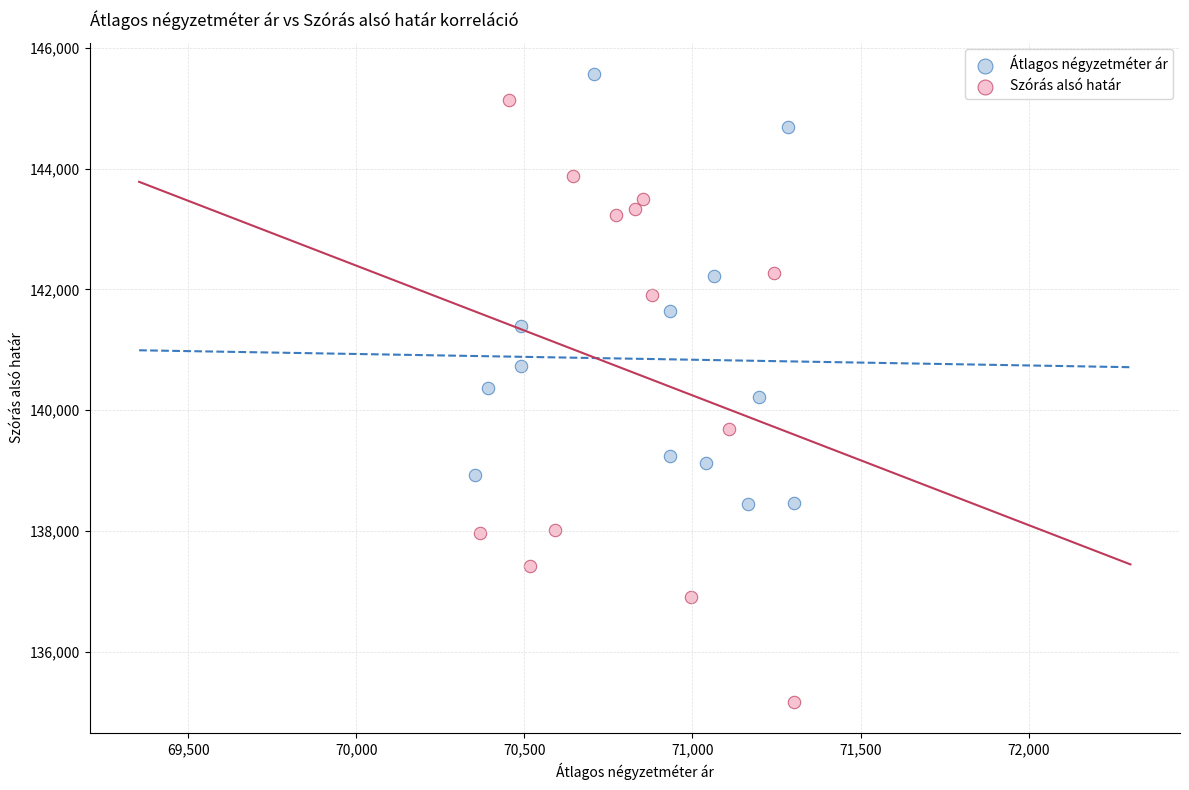

What are all the series names shown in the legend?

Átlagos négyzetméter ár, Szórás alsó határ